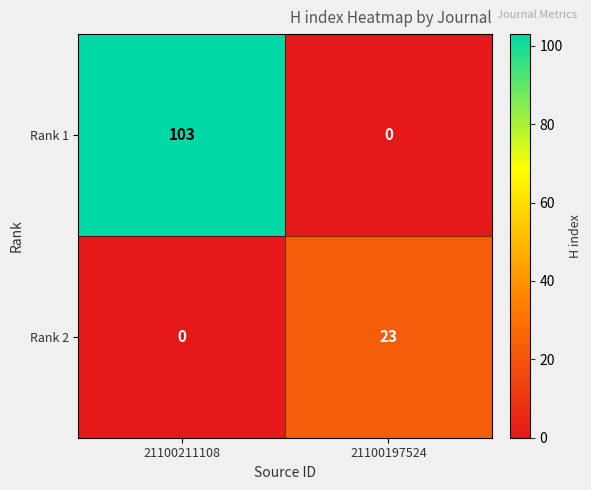

At which category does the chart reach its peak across all series?

21100211108